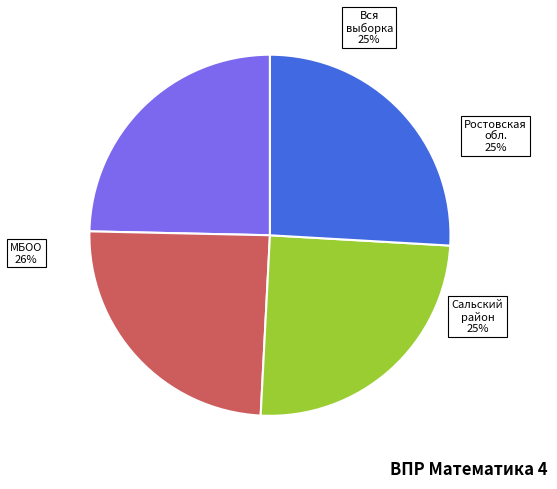

Is Ростовская обл. the majority of the pie?

No